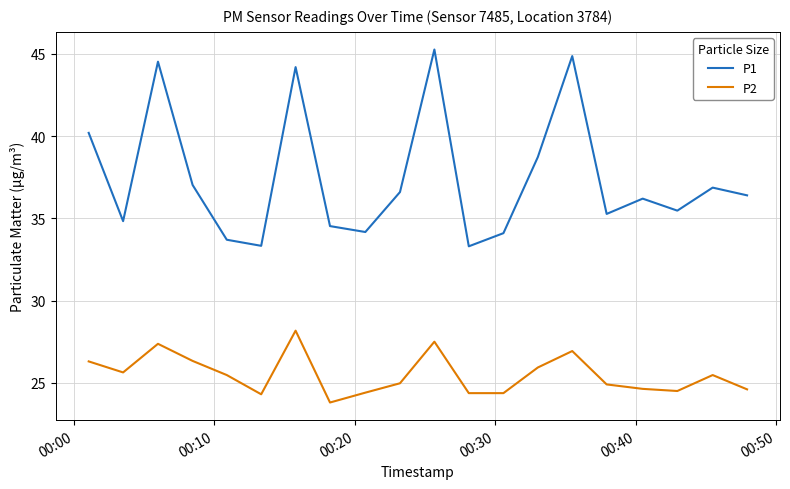

Rank the series by their average value, from highest to lowest.

P1, P2